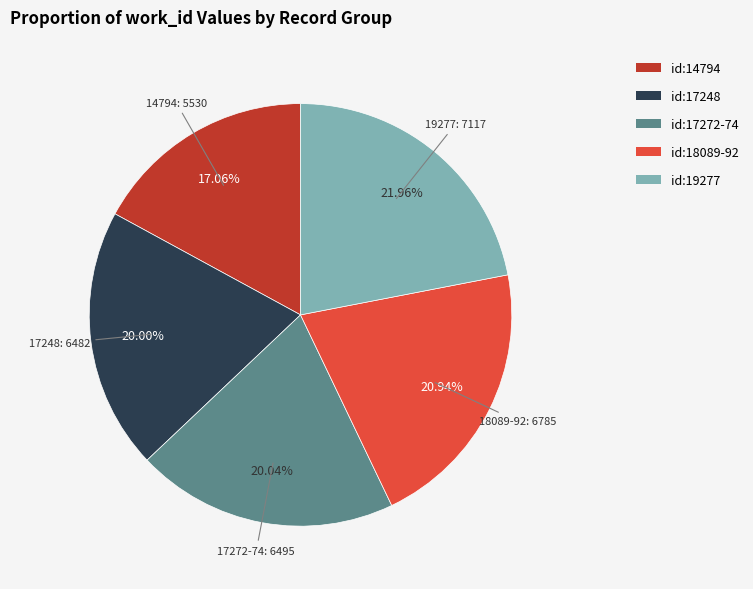

To the nearest percent, what is the difference between the largest and smallest slice percentages?

5%